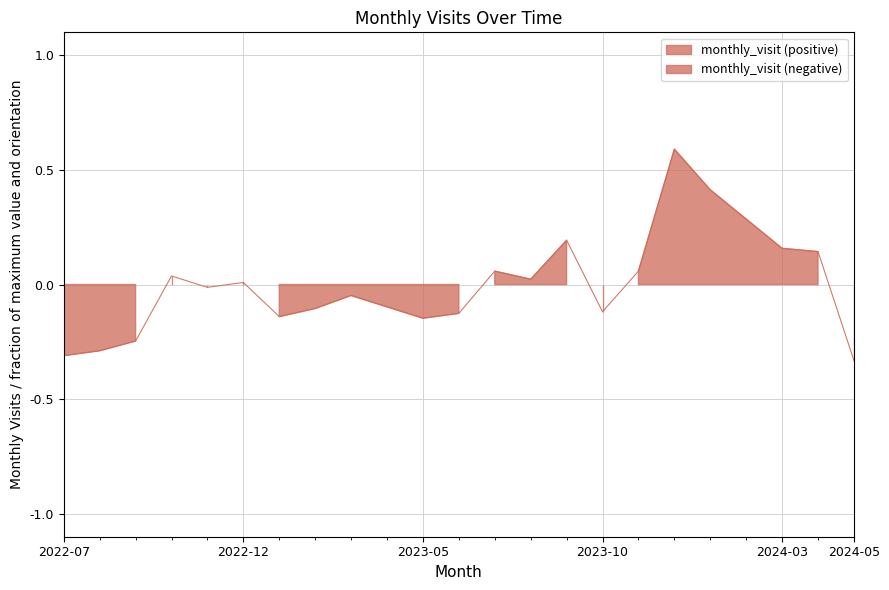

True or false: the data shows 0.3 at 2024-03.

False